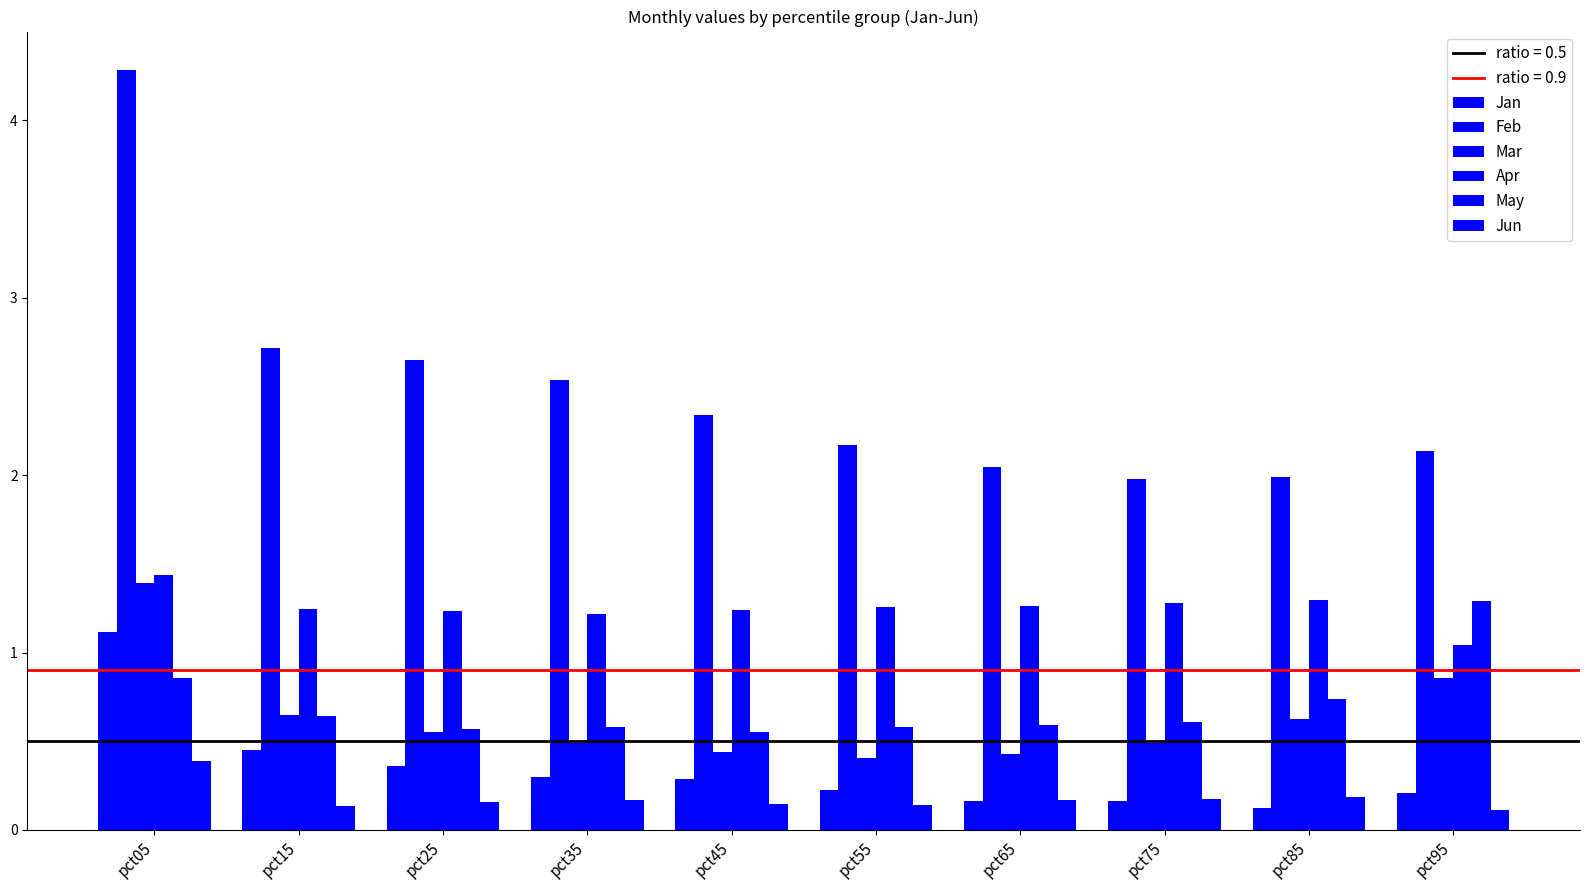

How many distinct data groups are displayed?

6